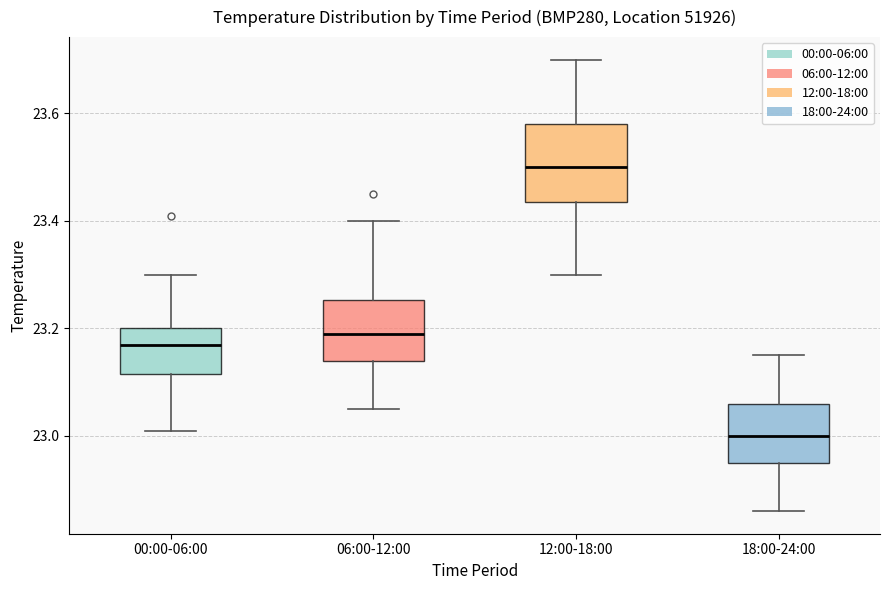

Reading left to right, read every box against the y-axis: the position of its median line, the range the box covers, and the ends of its whiskers. The values are not printed on the chart, so give them approximately, as read against the axis.

00:00-06:00: median 23.18, box 23.12 to 23.20, whiskers 23.02 to 23.30
06:00-12:00: median 23.20, box 23.14 to 23.26, whiskers 23.06 to 23.40
12:00-18:00: median 23.50, box 23.44 to 23.58, whiskers 23.30 to 23.70
18:00-24:00: median 23.00, box 22.96 to 23.06, whiskers 22.86 to 23.16